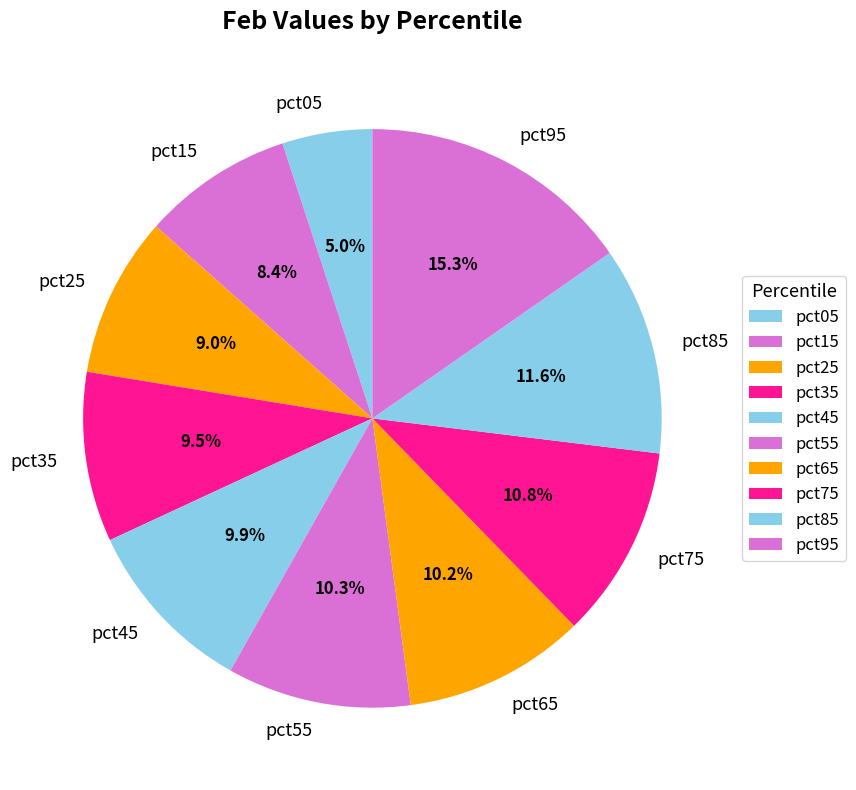

How many slices are in this pie chart?

10